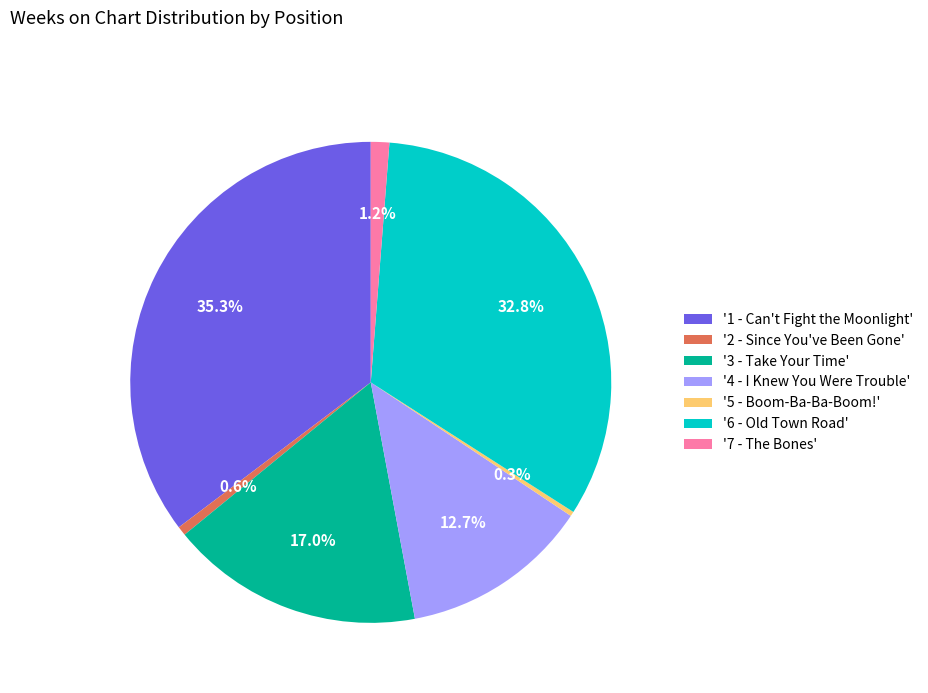

Do '7 - The Bones' and '3 - Take Your Time' together represent more than half of the pie?

No